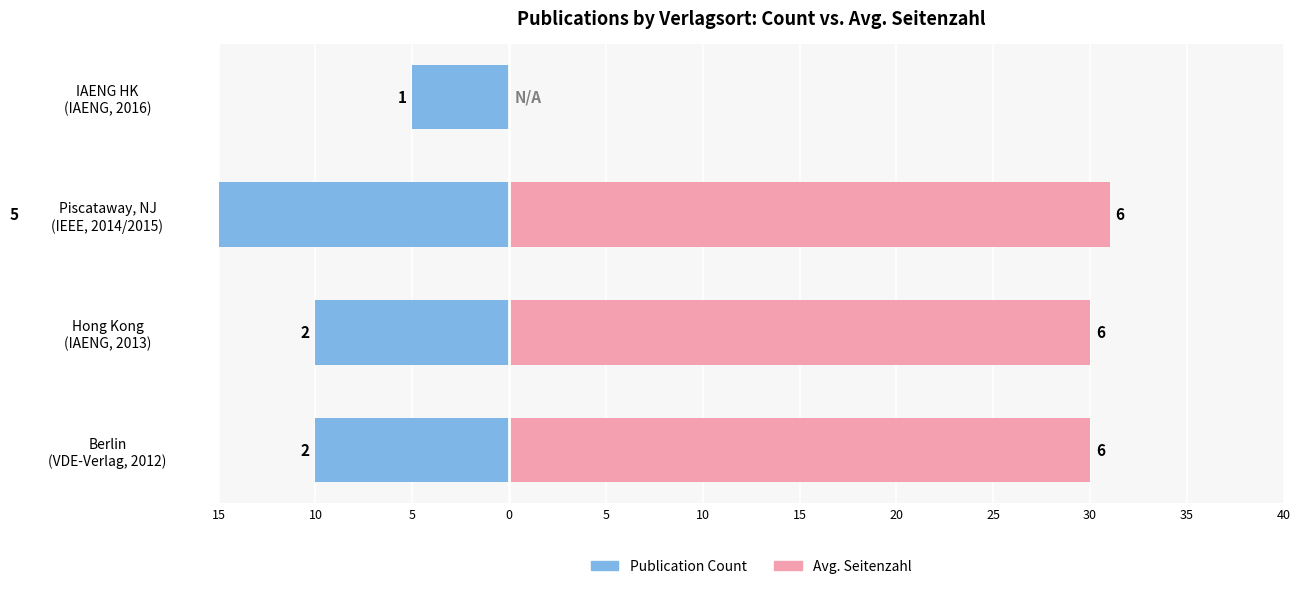

Between Hong Kong (IAENG, 2013) and IAENG HK (IAENG, 2016), which series saw the biggest shift?

Avg. Seitenzahl